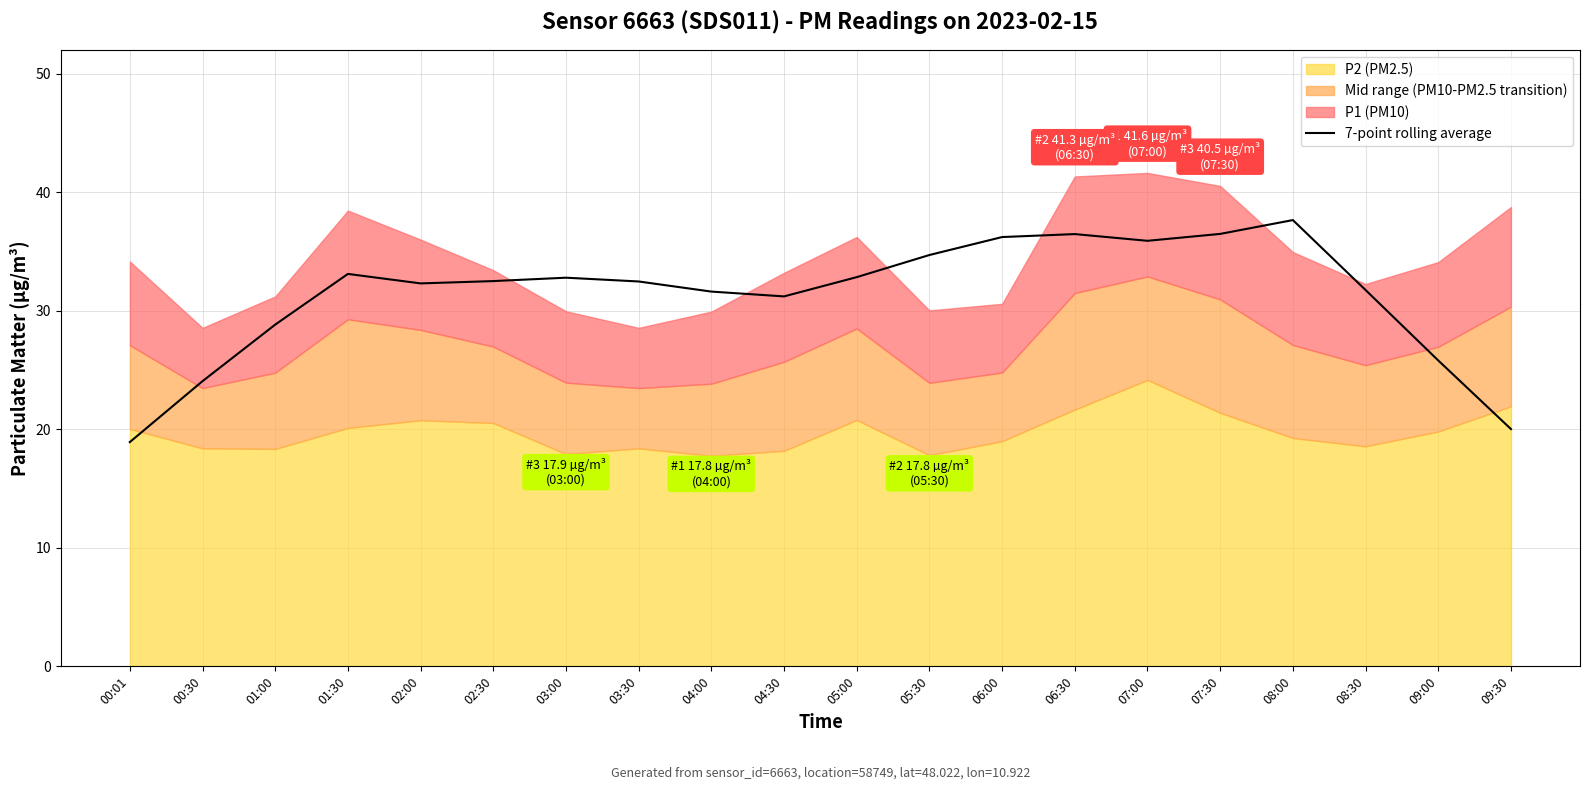

Where is the first local minimum?

02:00